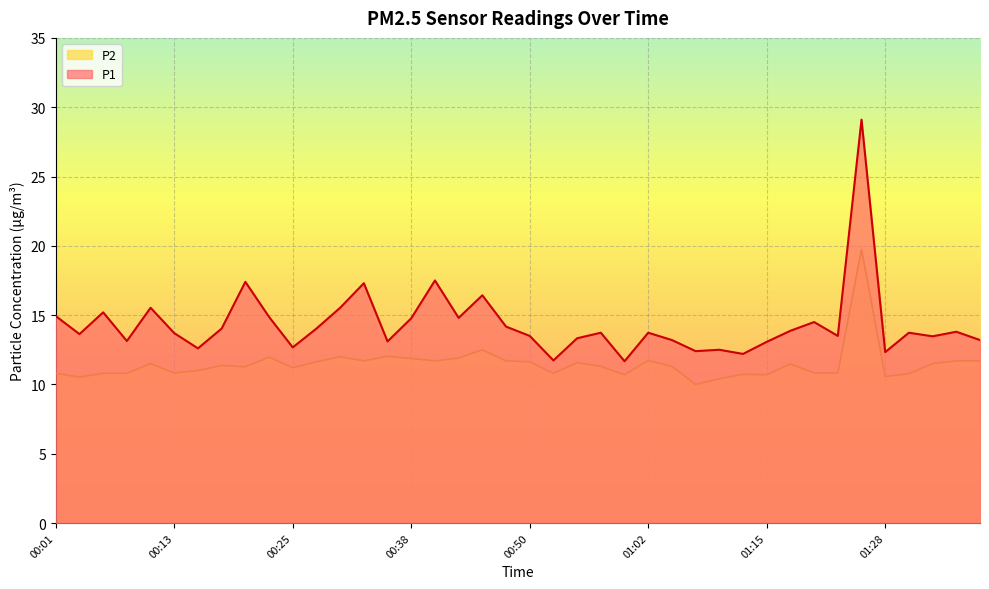

True or false: P2 and P1 cross at least once.

False